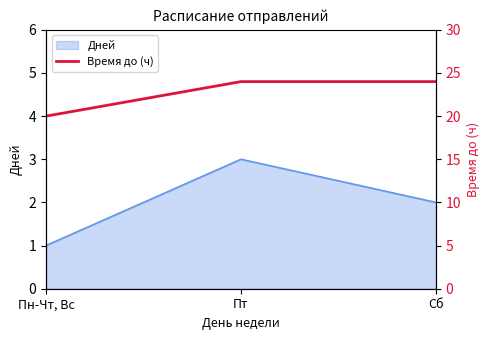

True or false: Дней has a value of 3 at Пт.

True